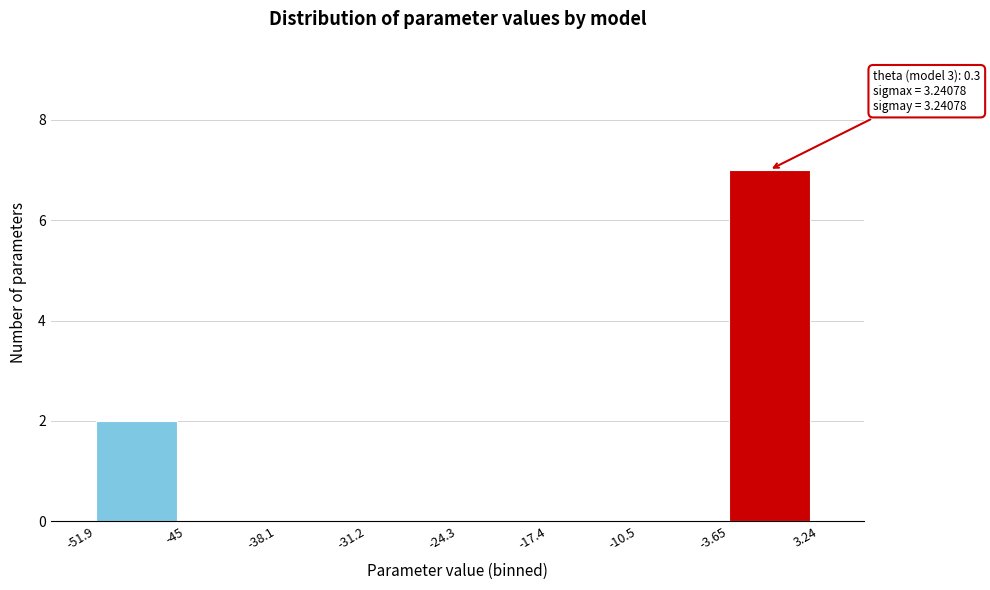

Over which range of the x-axis is the bar tallest?

-3.65 to 3.24